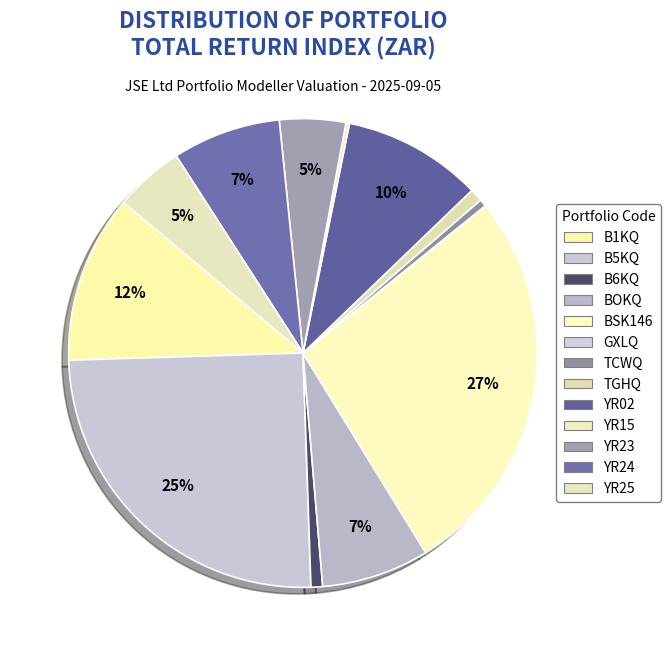

To the nearest percent, what is the difference between the YR24 and TCWQ slice percentages?

7%